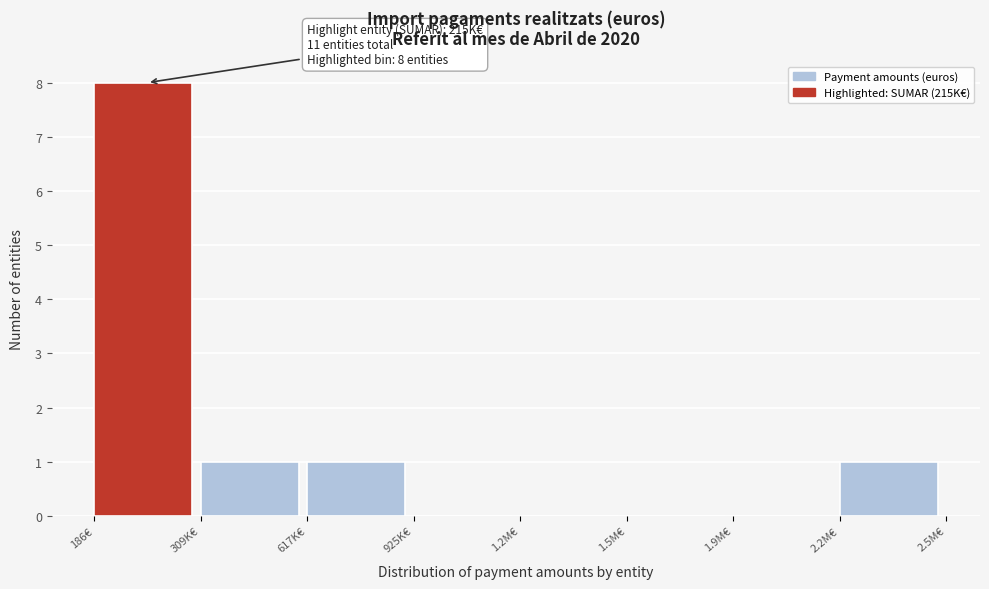

Reading left to right, extract all data points from this chart.

186€=8	309K€=1	617K€=1	925K€=0	1.2M€=0	1.5M€=0	1.9M€=0	2.2M€=1